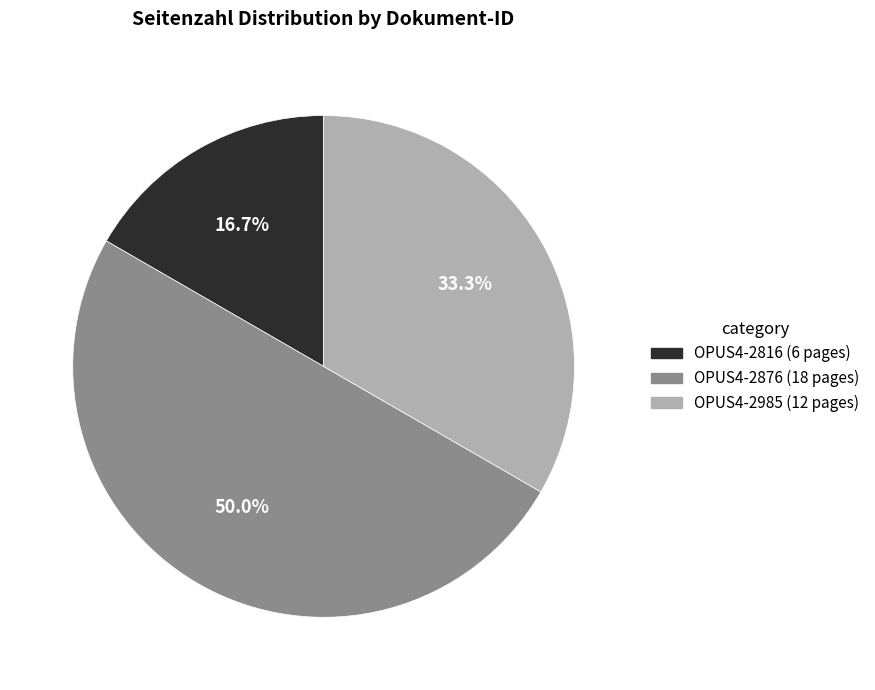

How many slices are in this pie chart?

3